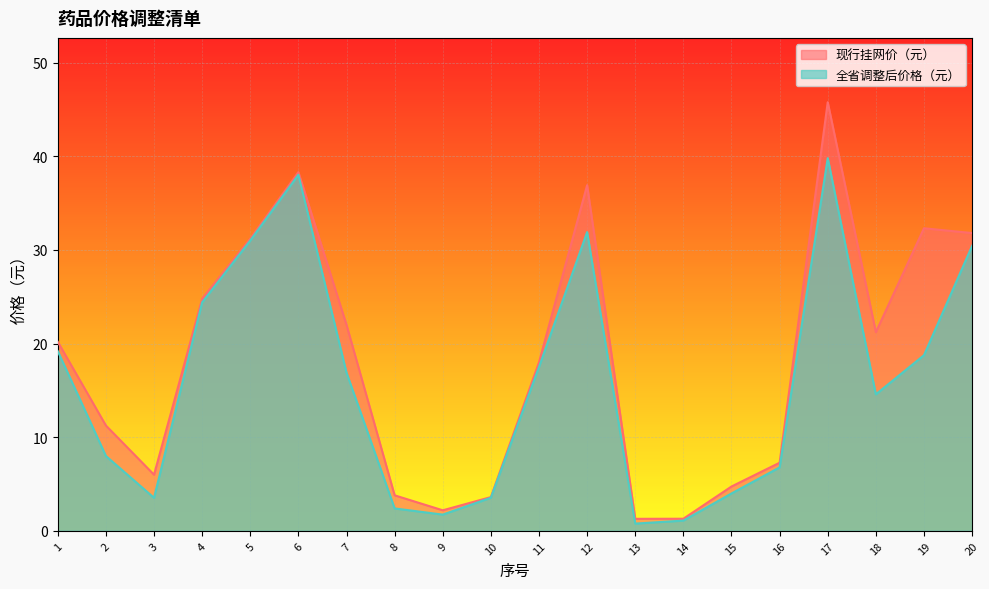

Reading left to right, transcribe all the data shown in this chart.

现行挂网价（元）: 20.2	11.2	6.0	24.8	31.2	38.3	22.0	3.8	2.2	3.6	18.0	36.9	1.3	1.3	4.7	7.3	45.8	21.2	32.3	31.8
全省调整后价格（元）: 19.2	8.0	3.5	24.4	31.0	38.0	16.9	2.4	1.7	3.5	17.5	31.9	0.8	1.1	4.0	6.8	39.8	14.6	18.8	30.4